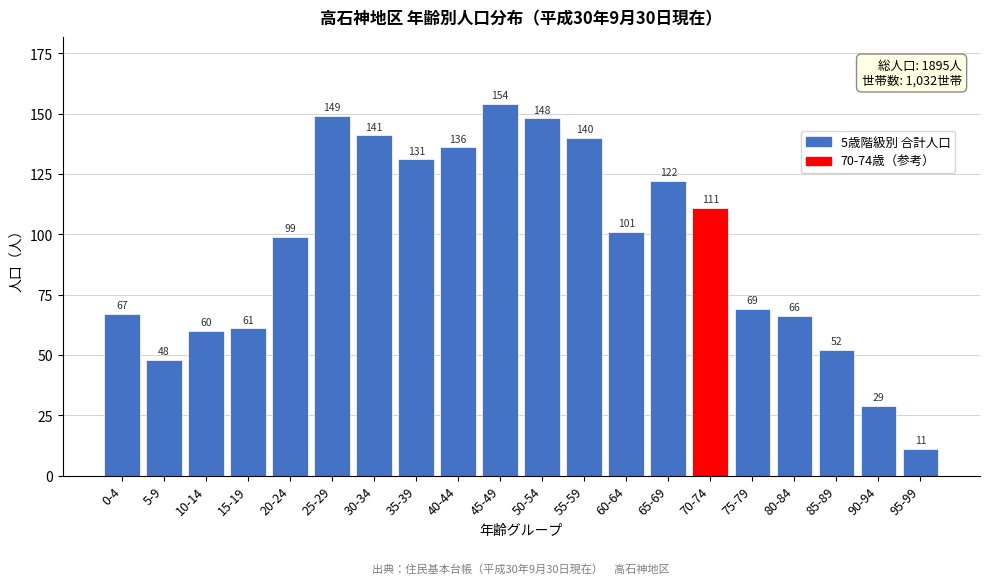

Reading left to right, transcribe all the data shown in this chart.

0-4=67	5-9=48	10-14=60	15-19=61	20-24=99	25-29=149	30-34=141	35-39=131	40-44=136	45-49=154	50-54=148	55-59=140	60-64=101	65-69=122	70-74=111	75-79=69	80-84=66	85-89=52	90-94=29	95-99=11